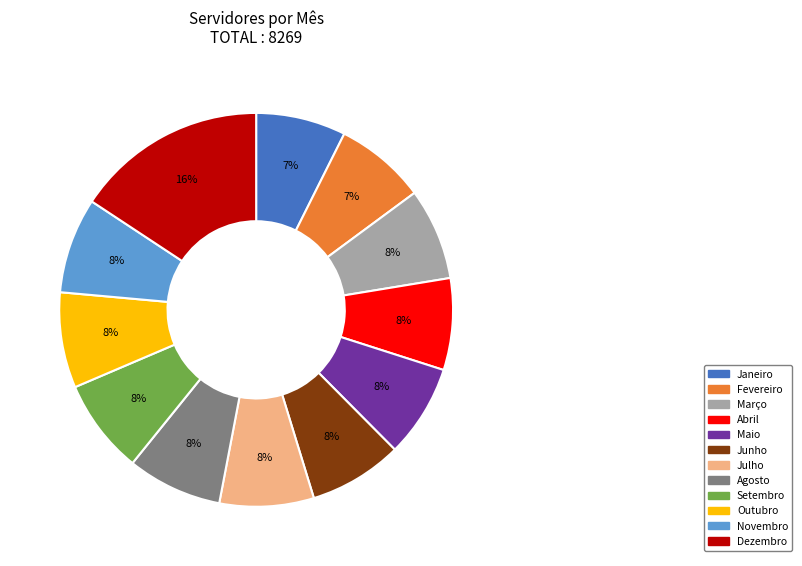

What percentage is the Novembro slice, to the nearest percent?

8%